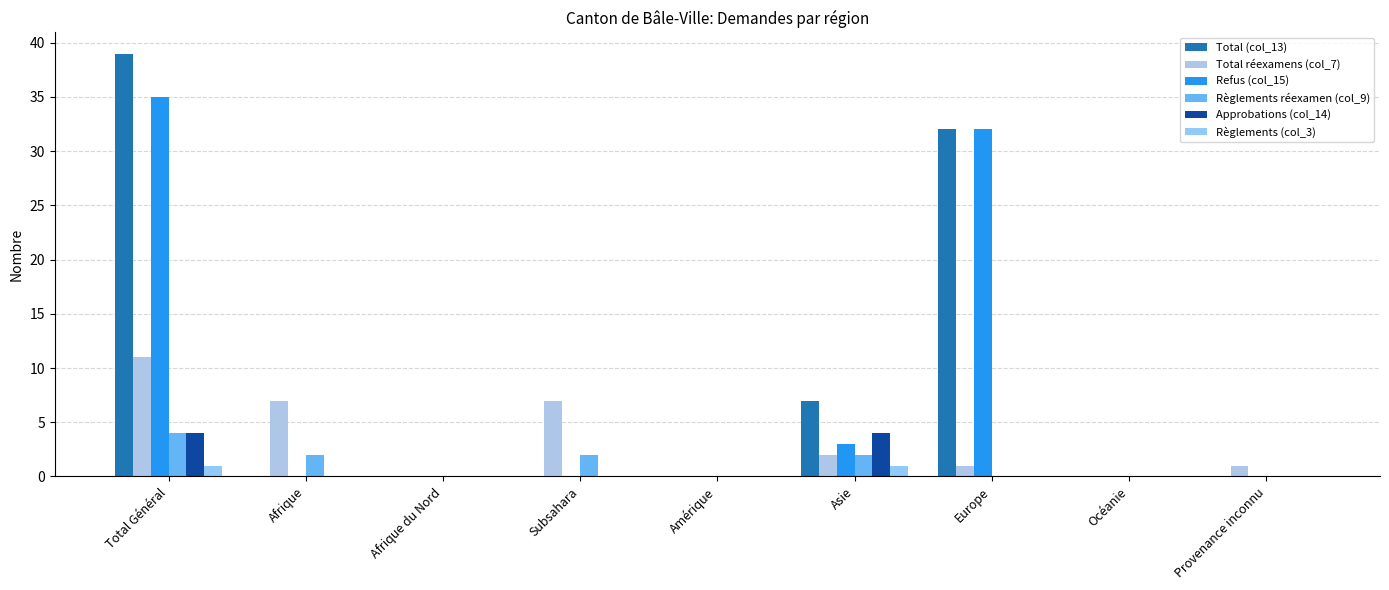

Reading left to right, what are all the values shown in this chart?

Total (col_13): 39	0	0	0	0	7	32	0	0
Total réexamens (col_7): 11	7	0	7	0	2	1	0	1
Refus (col_15): 35	0	0	0	0	3	32	0	0
Règlements réexamen (col_9): 4	2	0	2	0	2	0	0	0
Approbations (col_14): 4	0	0	0	0	4	0	0	0
Règlements (col_3): 1	0	0	0	0	1	0	0	0